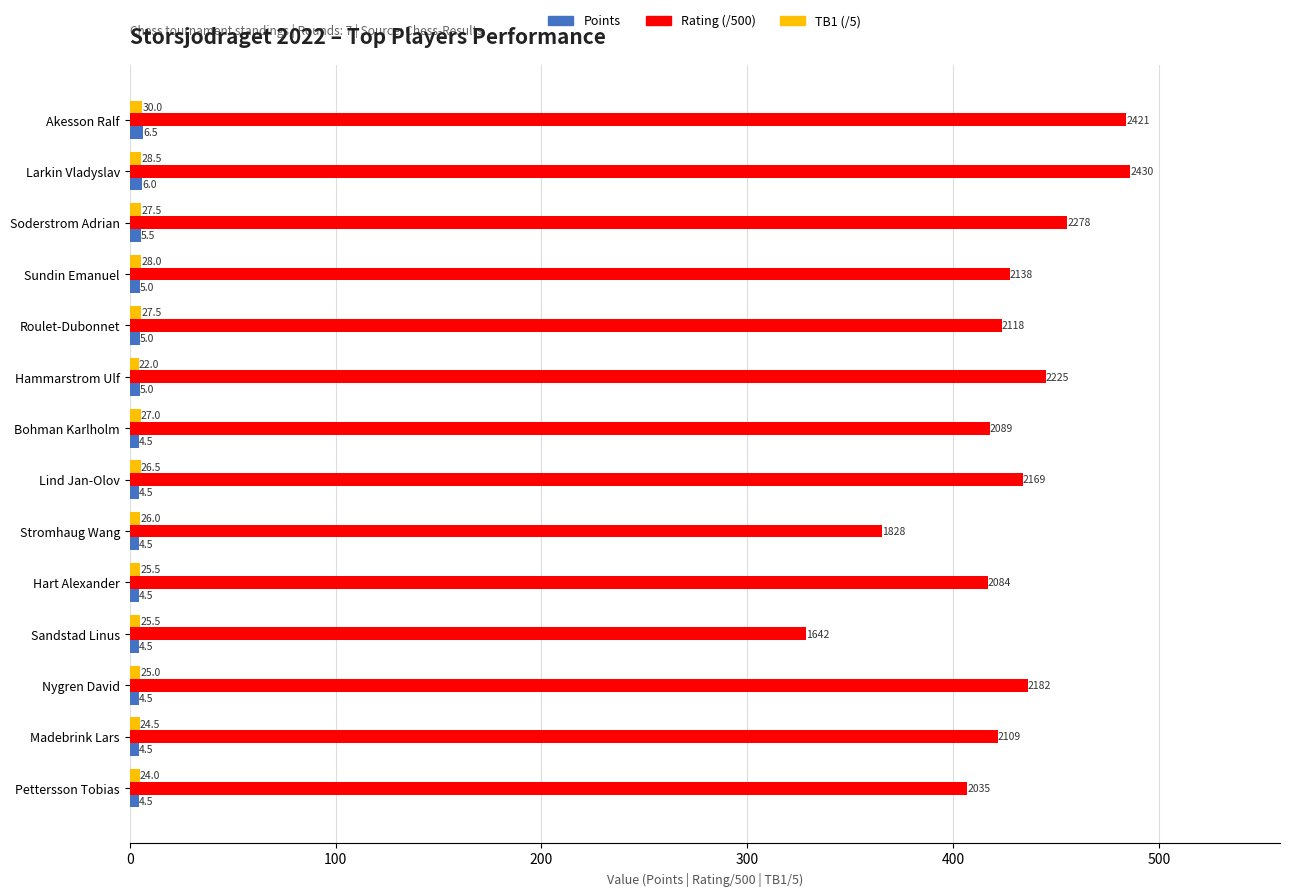

What is the difference between the maximum and minimum values in the Points series?

2.0